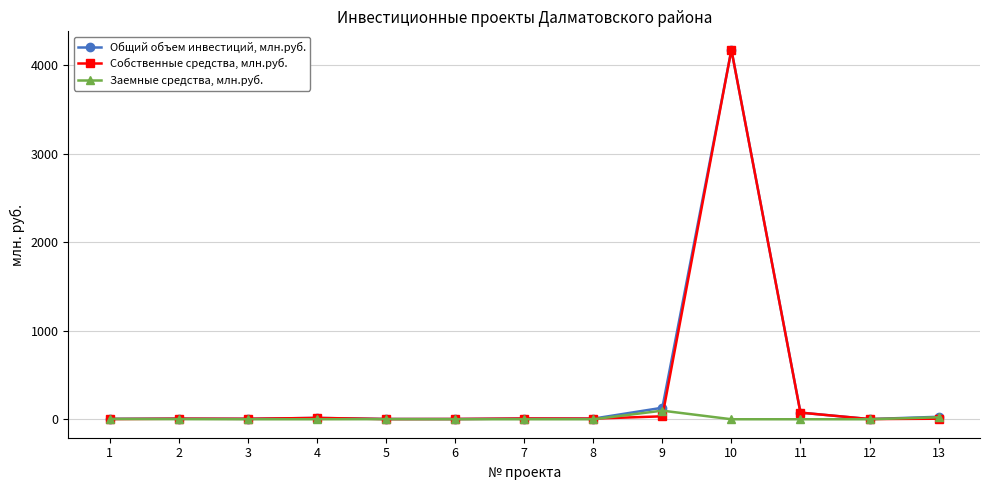

What is the maximum value shown in the chart?

4172